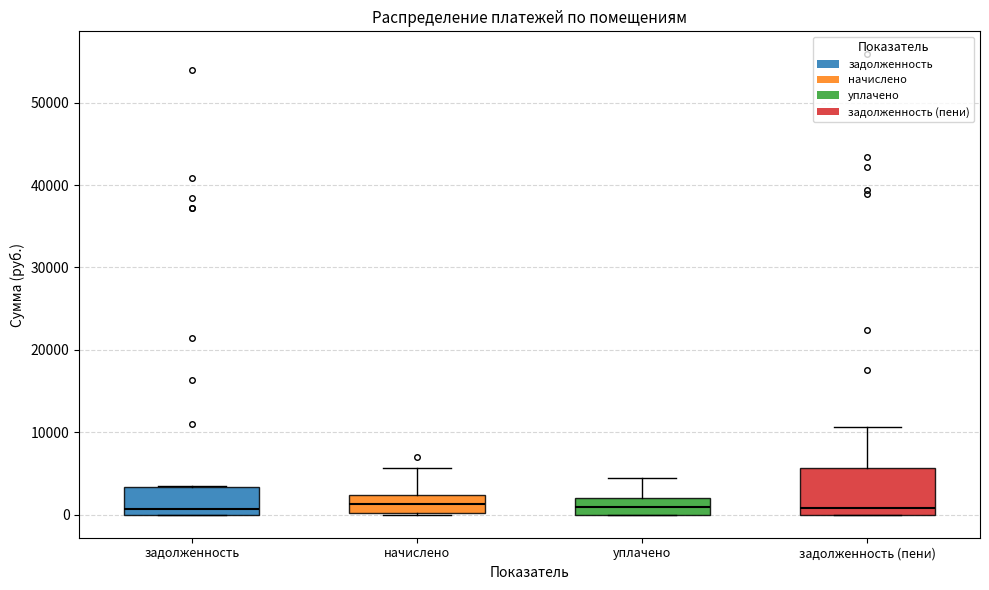

Reading left to right, read every box against the y-axis: the position of its median line, the range the box covers, and the ends of its whiskers. The values are not printed on the chart, so give them approximately, as read against the axis.

задолженность: median 1000, box 0 to 3000, whiskers 0 to 3000
начислено: median 1000, box 0 to 2000, whiskers 0 to 6000
уплачено: median 1000, box 0 to 2000, whiskers 0 to 4000
задолженность (пени): median 1000, box 0 to 6000, whiskers 0 to 11000